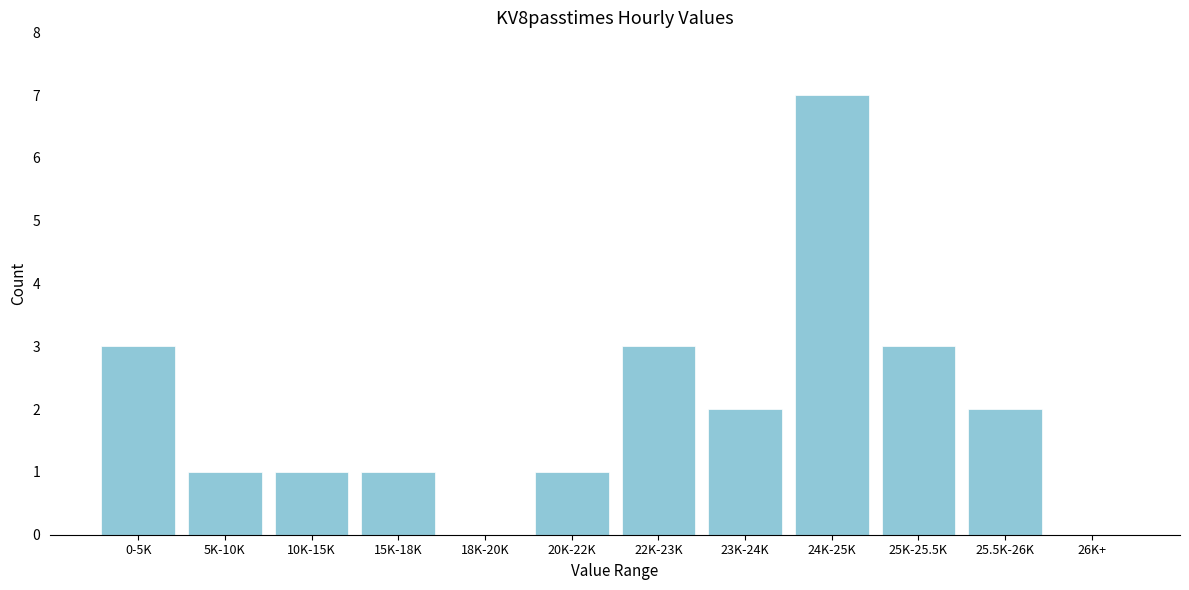

Reading left to right, list all the values displayed in this chart.

0-5K=3	5K-10K=1	10K-15K=1	15K-18K=1	18K-20K=0	20K-22K=1	22K-23K=3	23K-24K=2	24K-25K=7	25K-25.5K=3	25.5K-26K=2	26K+=0